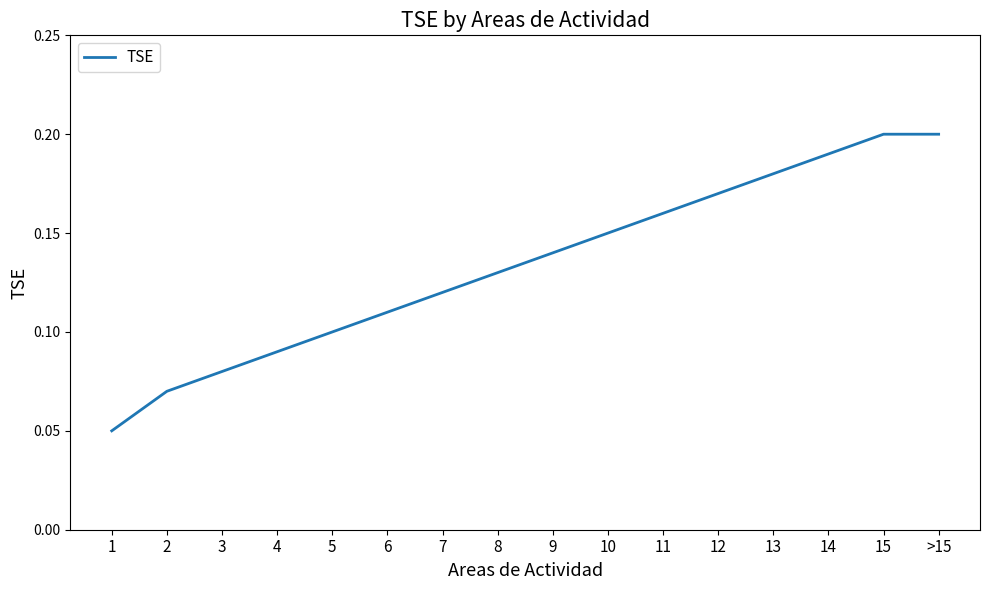

The chart shows a value of 0.0 at 5. True or false?

False